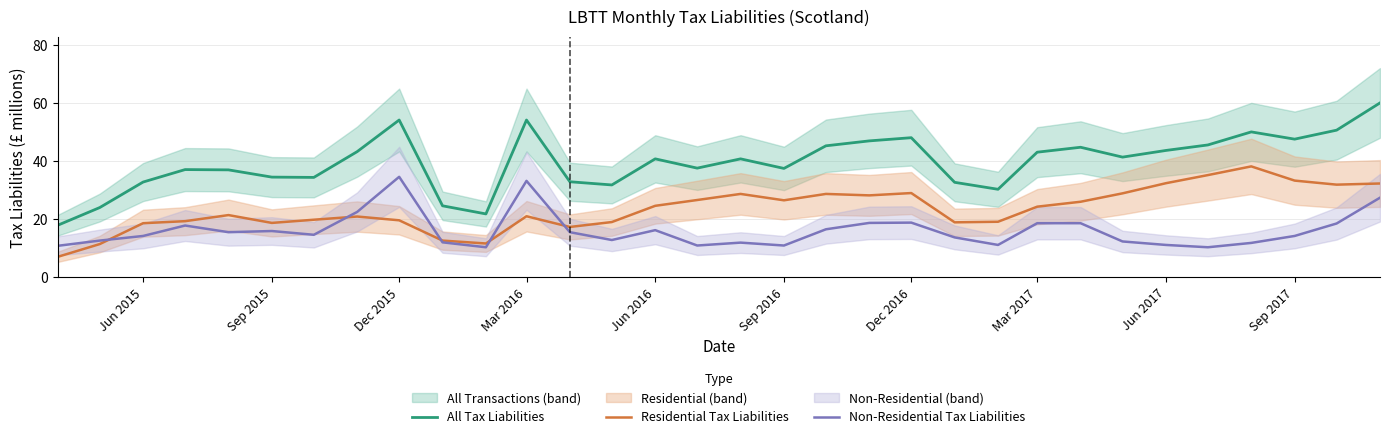

What is the maximum value for Residential Tax Liabilities?

38.2